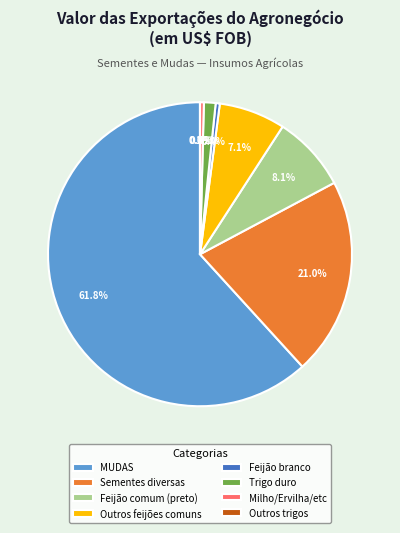

Is there any slice that represents more than half of the pie?

Yes